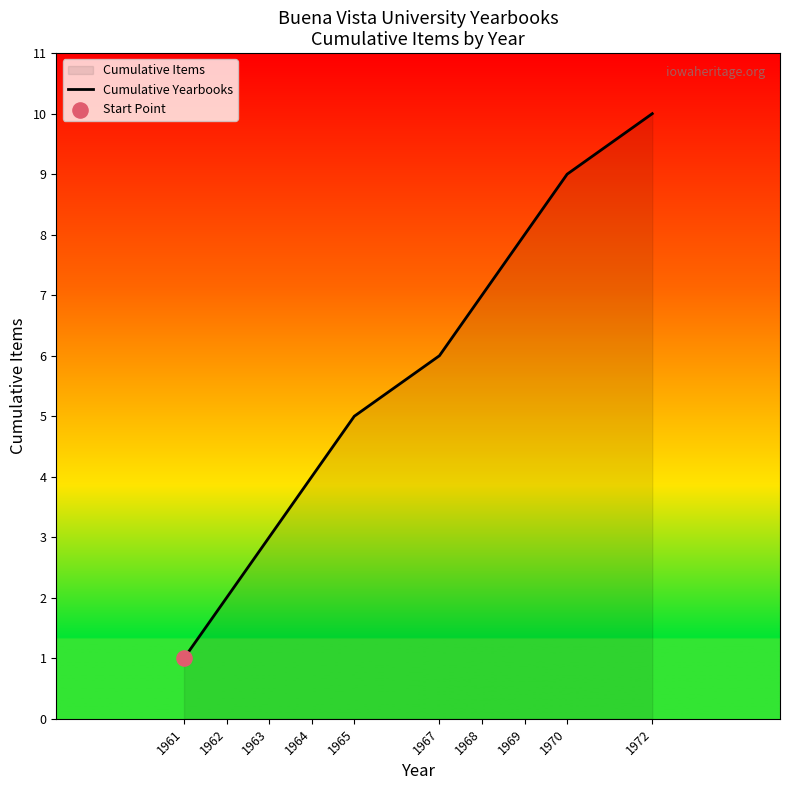

Which has a higher value, 1972 or 1967?

1972